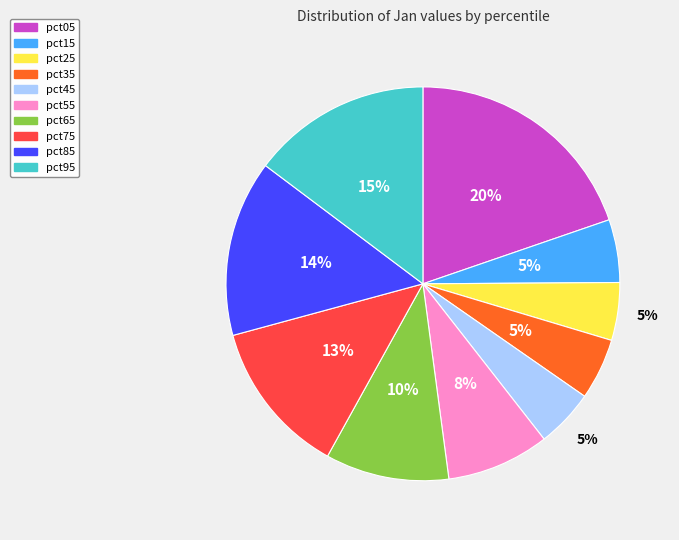

Is the sum of pct65 and pct15 greater than half?

No